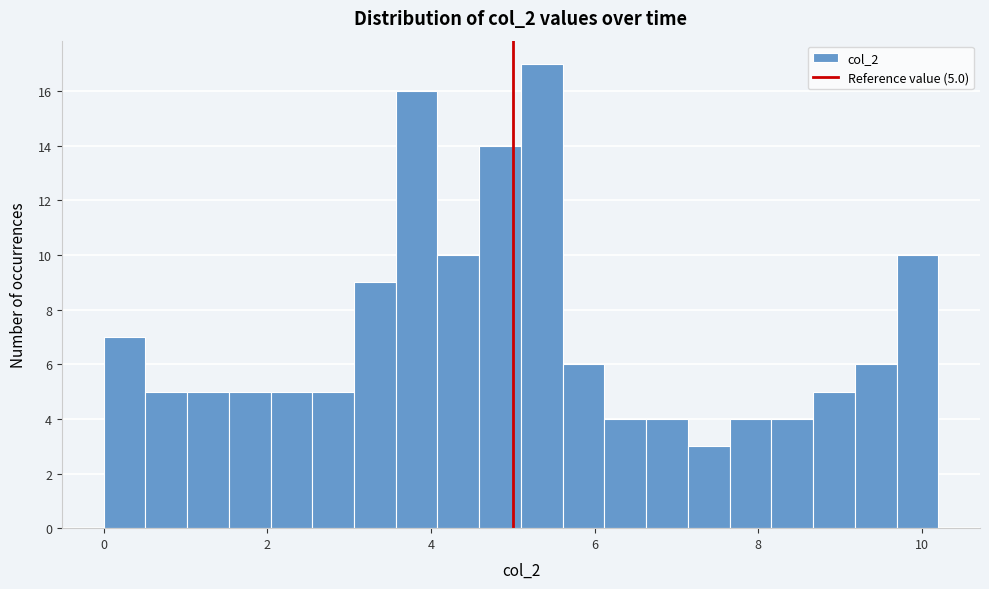

Read against the x-axis, roughly where is the centre of the tallest bar?

5.4